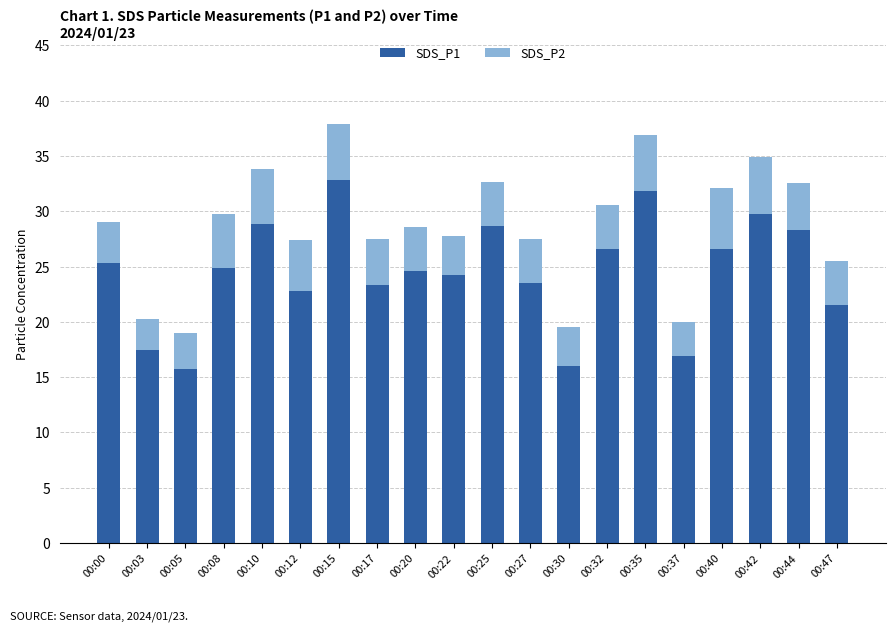

Is it true that SDS_P1 equals 44.2 at 00:25?

False